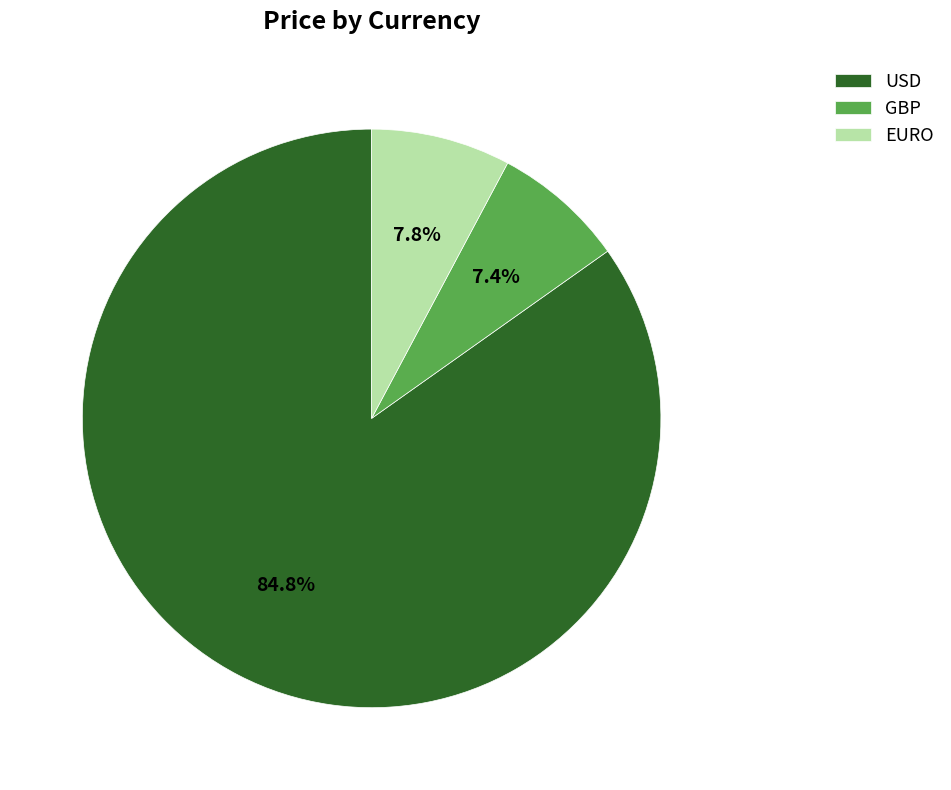

How many slices are in this pie chart?

3